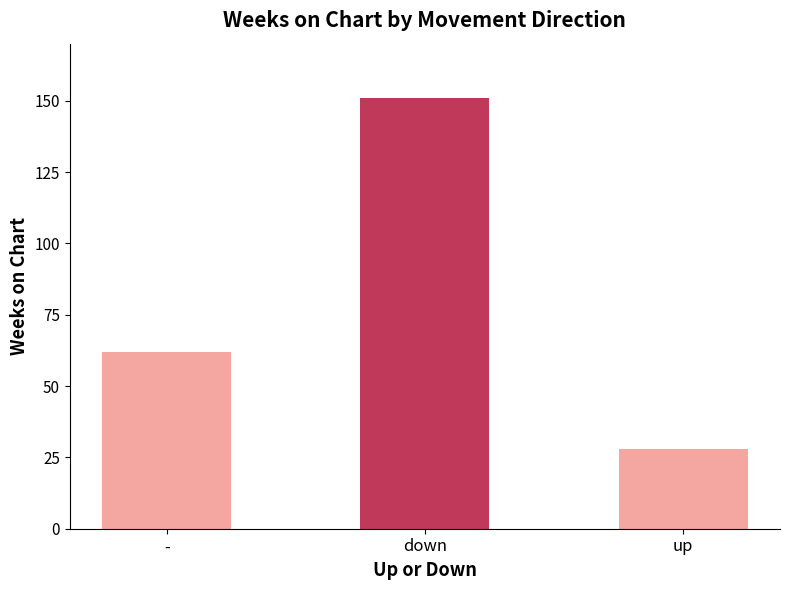

What is the ratio of the value at down to the value at -?

2.4